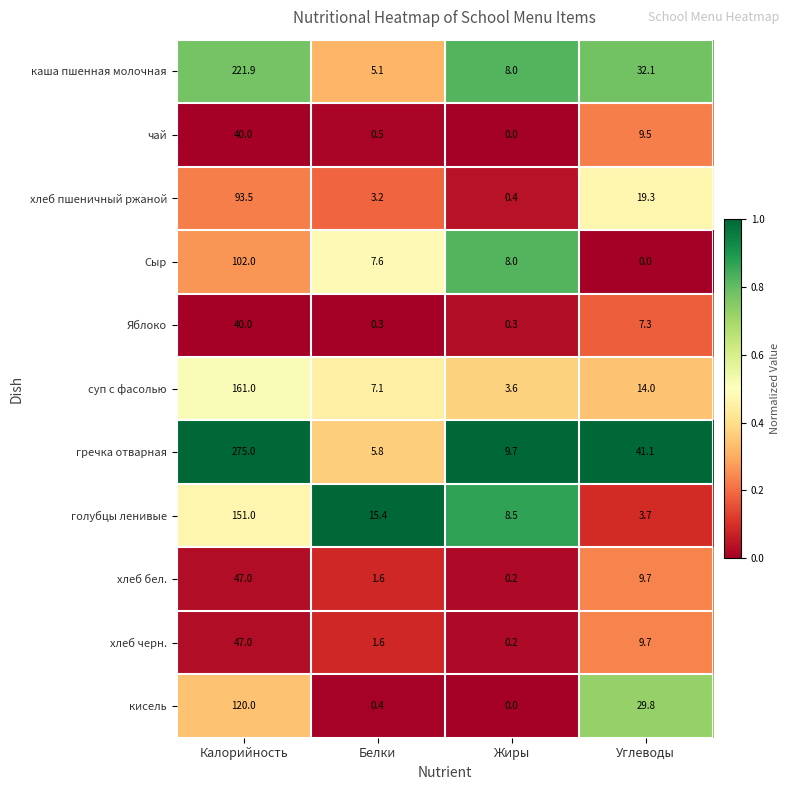

Which label corresponds to the largest value in the chart?

Калорийность